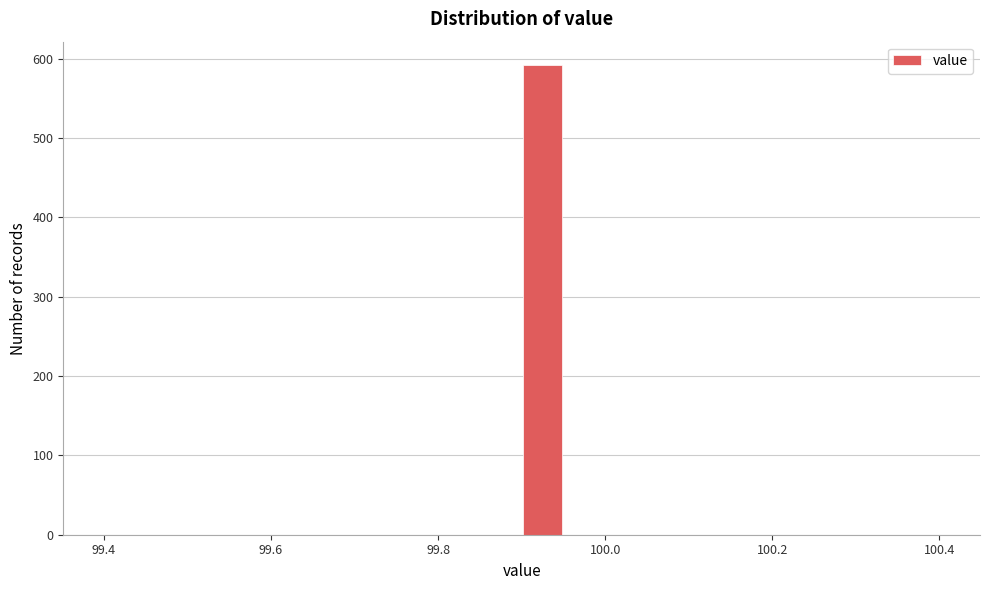

Read against the x-axis, roughly where is the centre of the tallest bar?

99.92